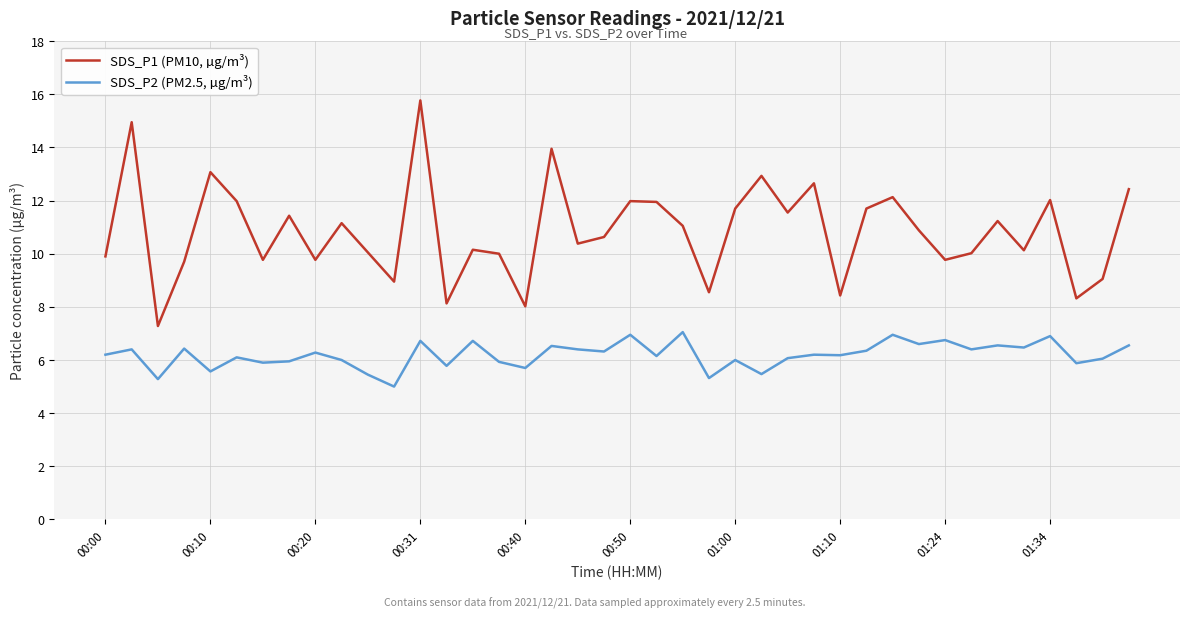

How many lines are shown in the chart?

2